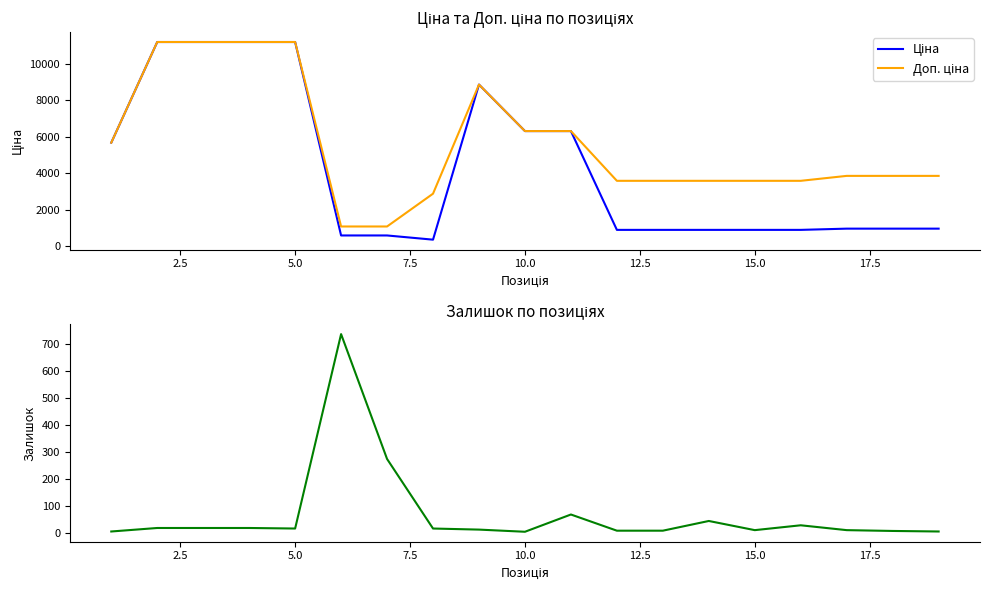

How many lines are shown in the chart?

3